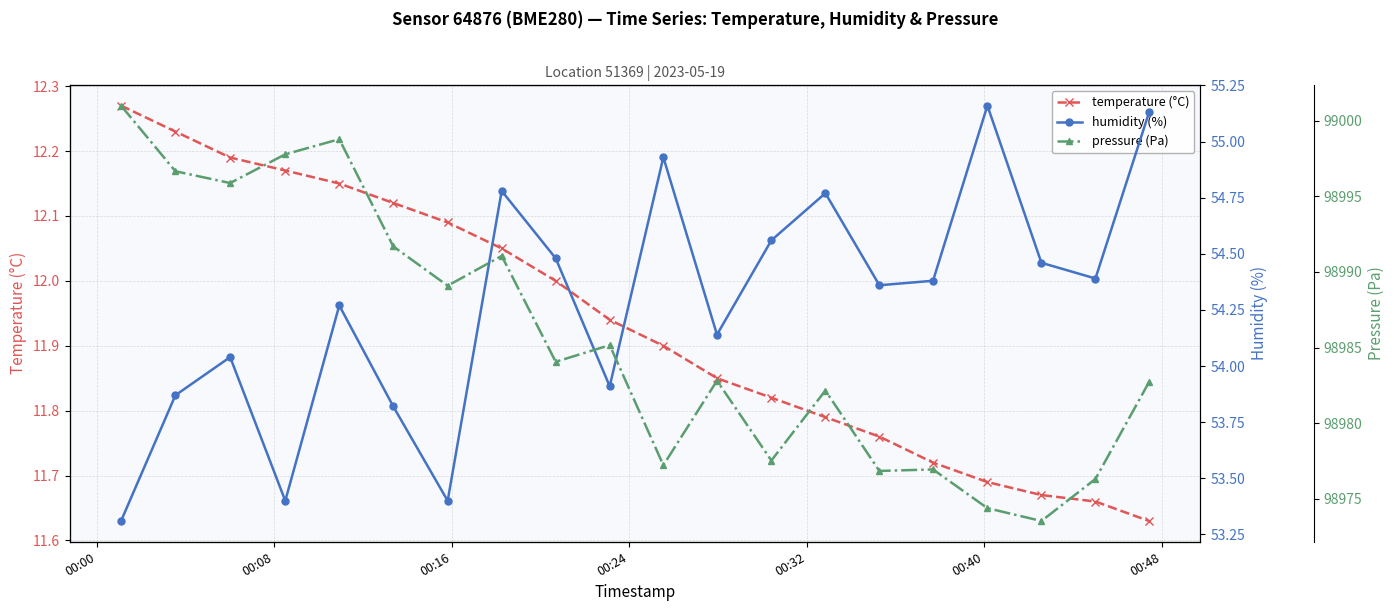

What is the smallest value displayed?

11.6